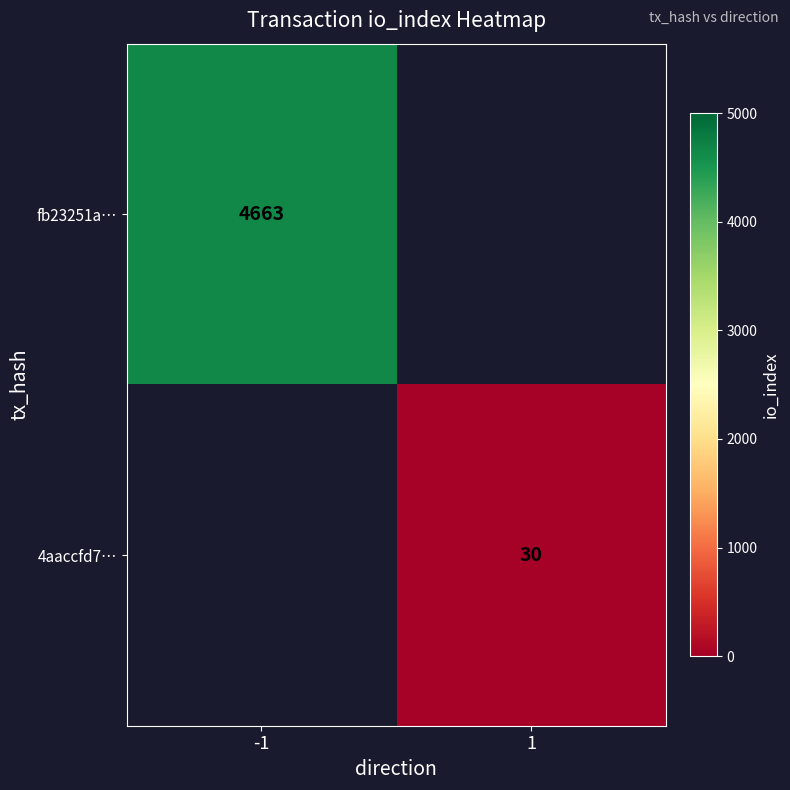

Is the value of fb23251a… at -1 greater than the value of 4aaccfd7… at 1?

Yes